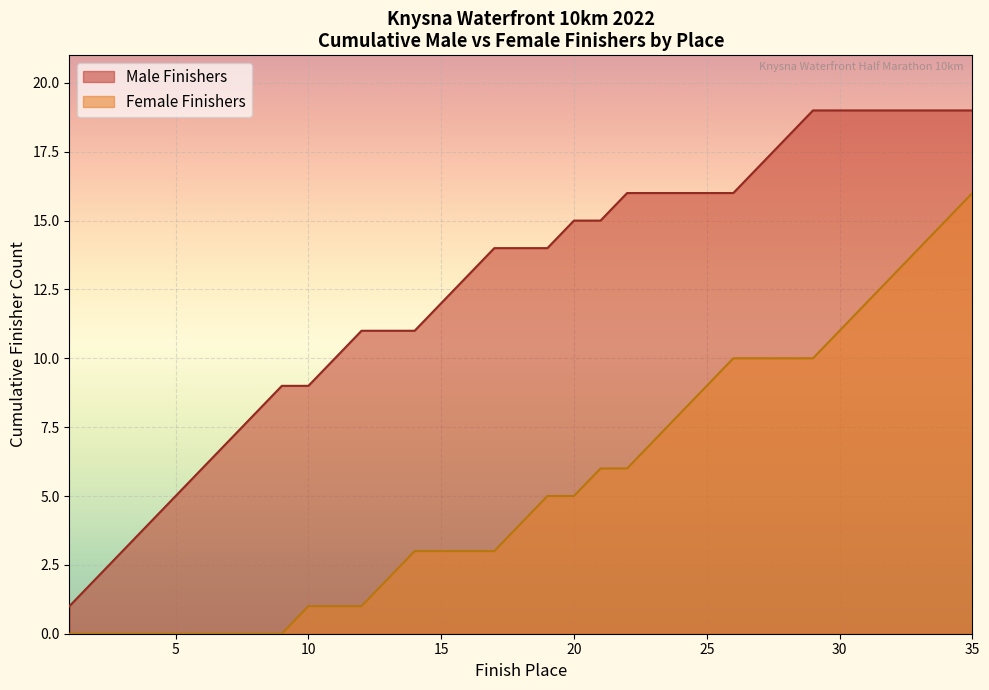

Which category has the lowest value in the Female Finishers series?

1